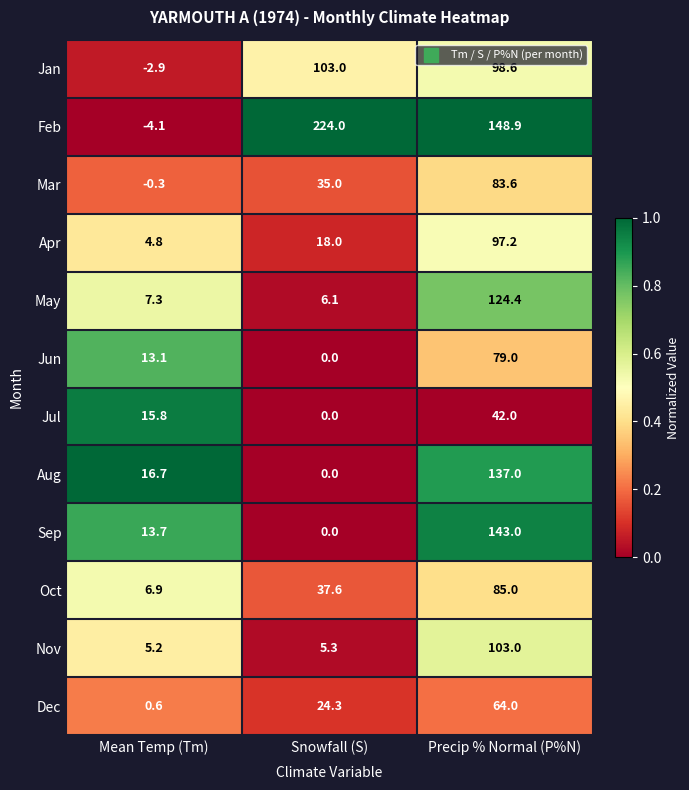

What is the total value across all series at Mean Temp (Tm)?

76.8